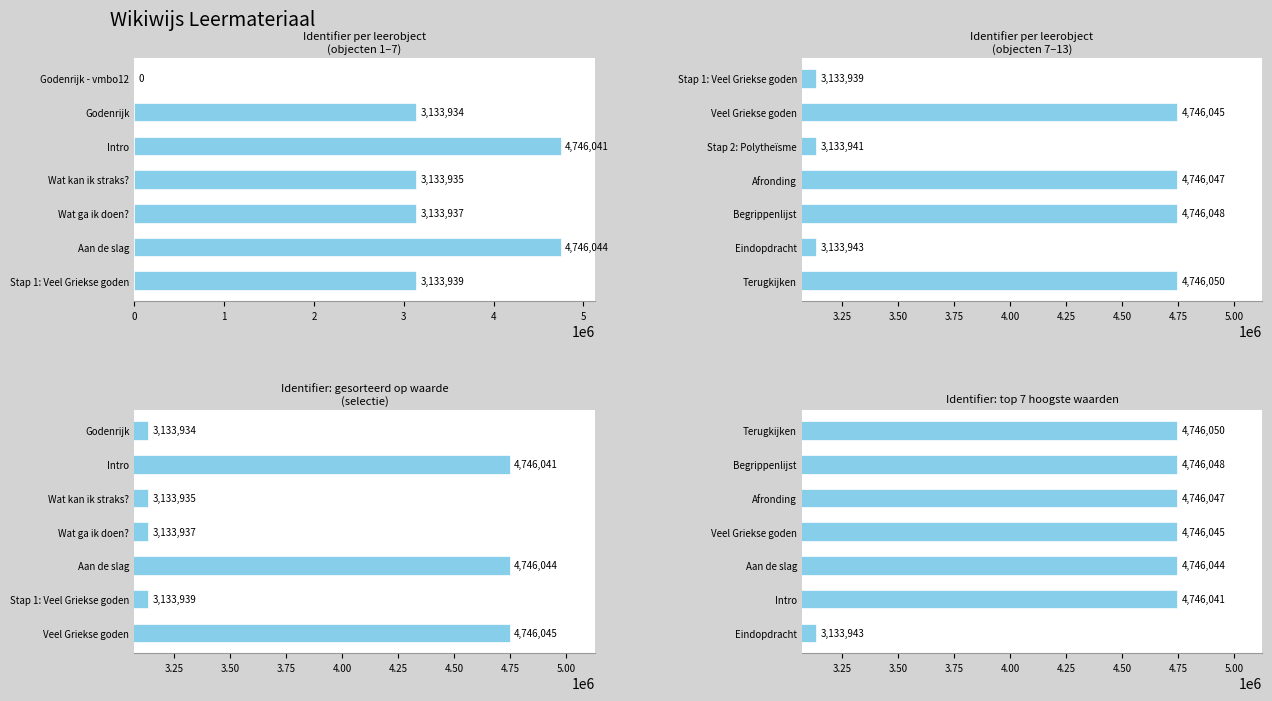

The Identifier per leerobject
(objecten 1–7) series shows 652572 at Godenrijk. True or false?

False